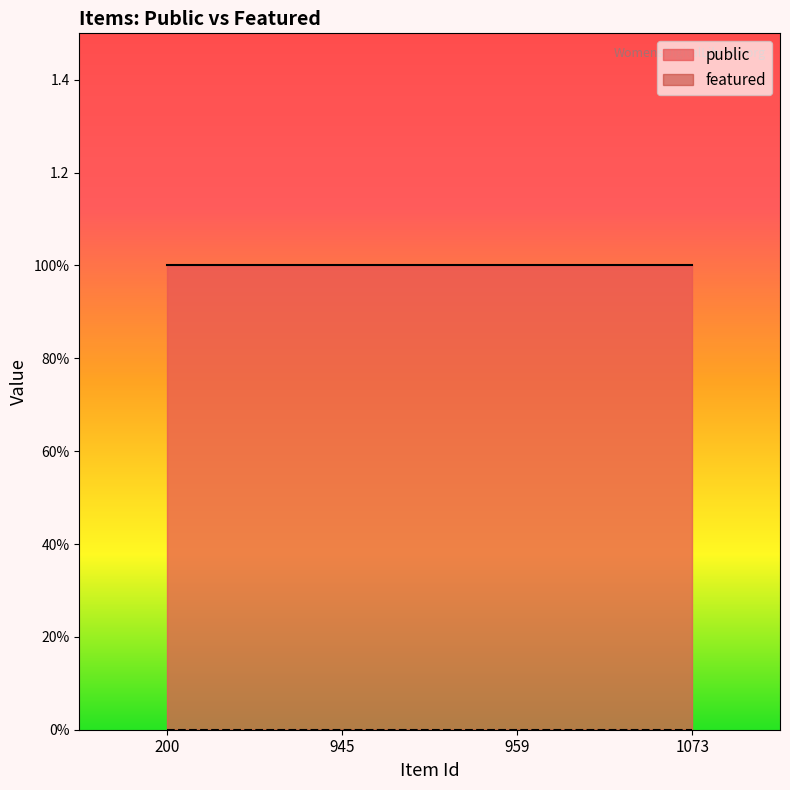

True or false: featured and public cross at least once.

False